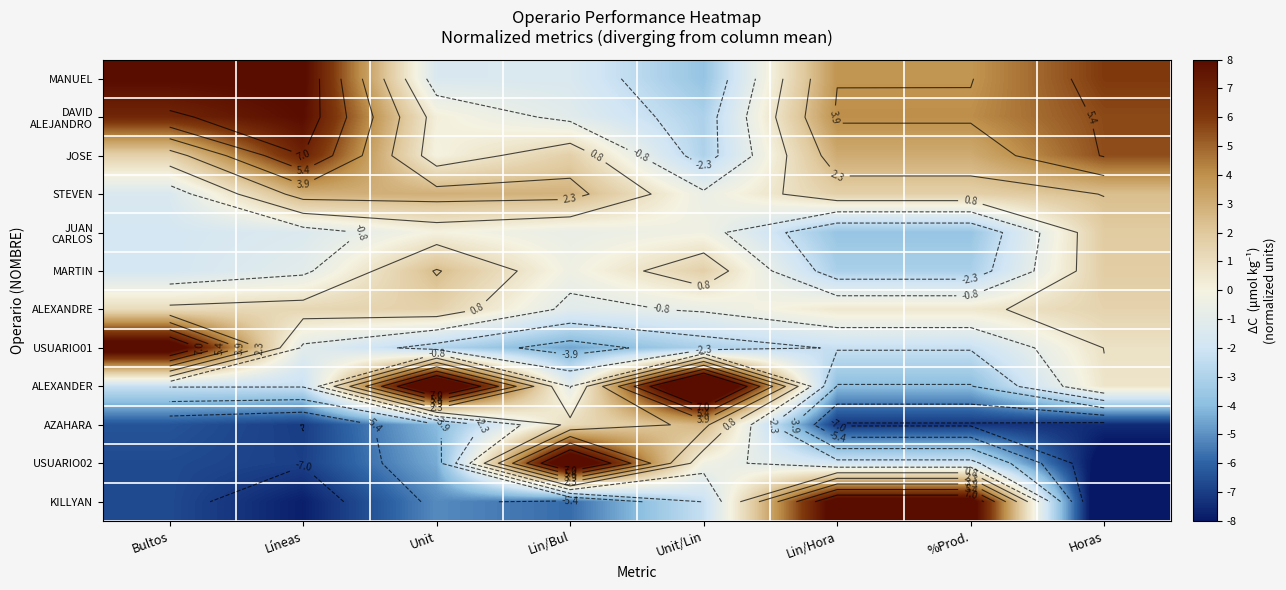

What is the sum of the ALEXANDRE values at Unit/Lin and Horas?

0.9